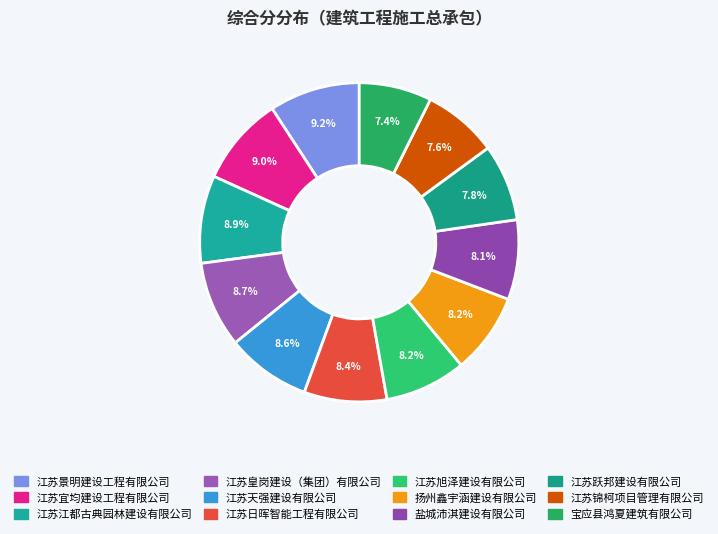

How many slices are in this pie chart?

12